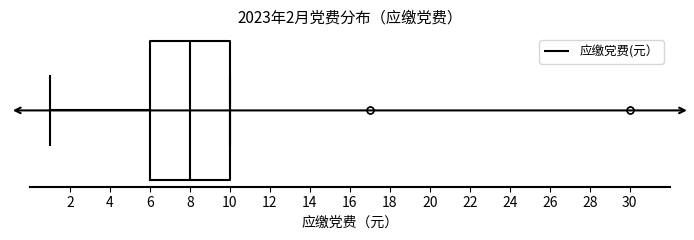

Where is the left edge of the box on the x-axis? The values are not printed on the chart, so give them approximately, as read against the axis.

6